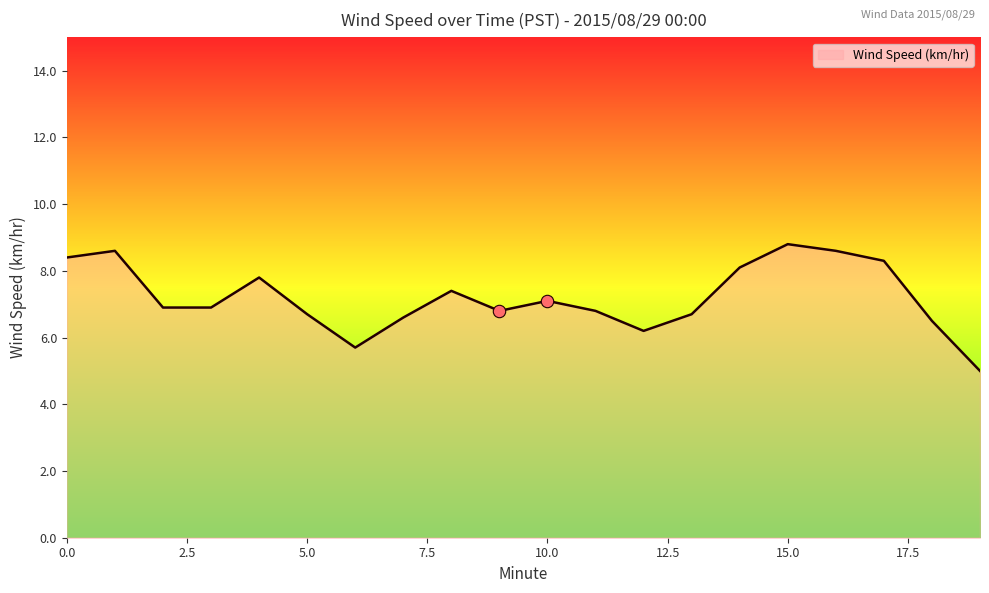

What is the difference between the maximum and minimum values?

3.8